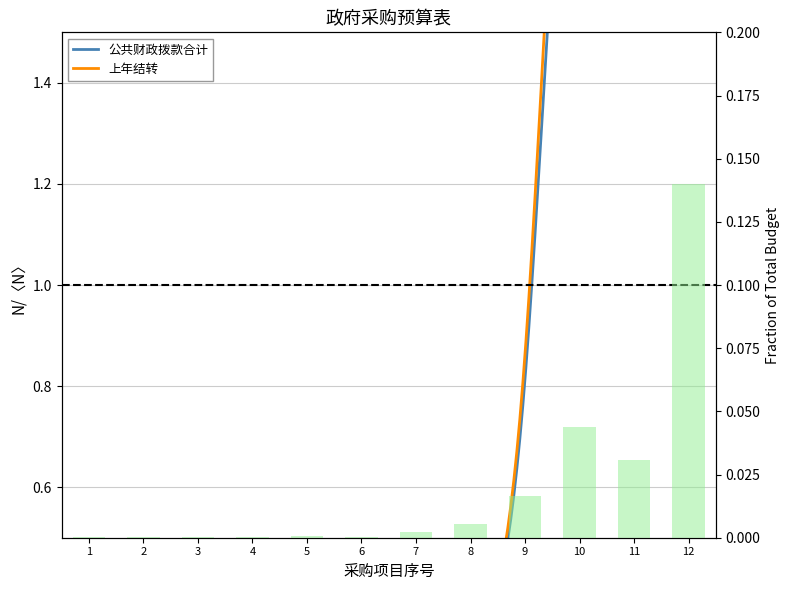

At which label is the value closest to 0?

2